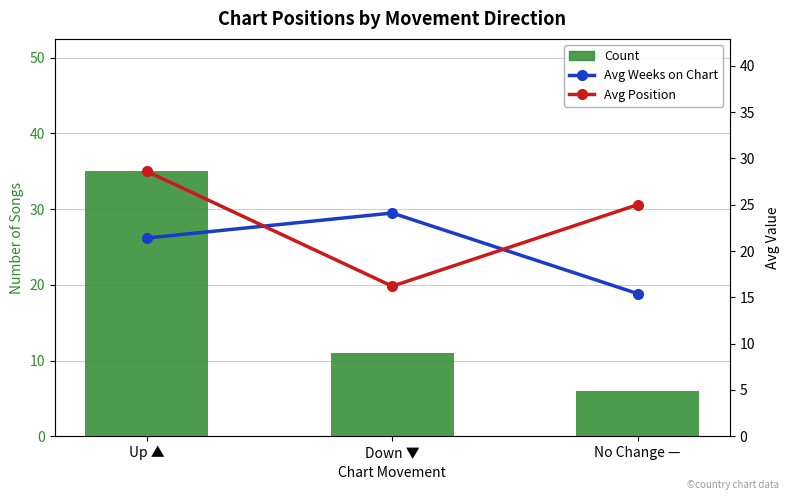

At which label does Avg Position reach its peak?

Up ▲